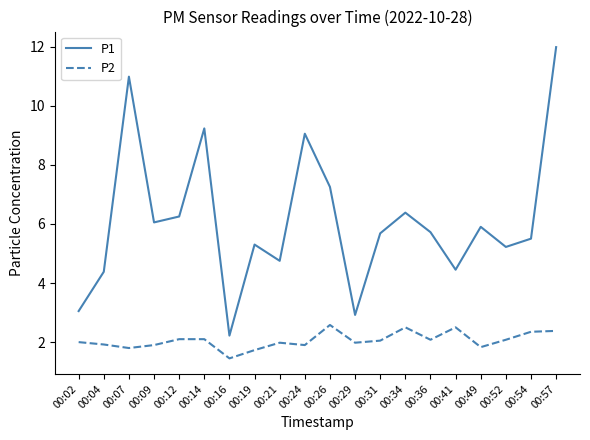

At how many categories does at least one series exceed 3?

18